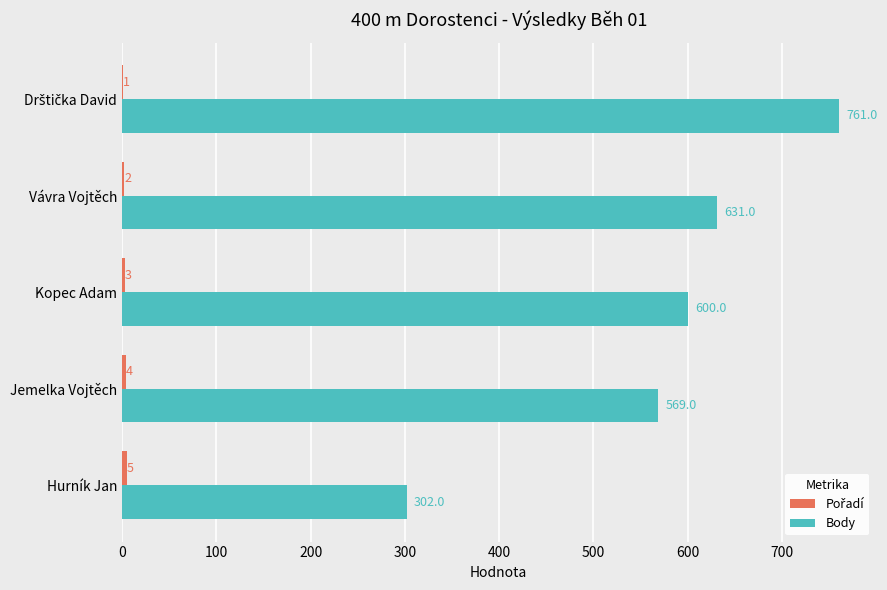

At which label is Body closest to 531?

Jemelka Vojtěch